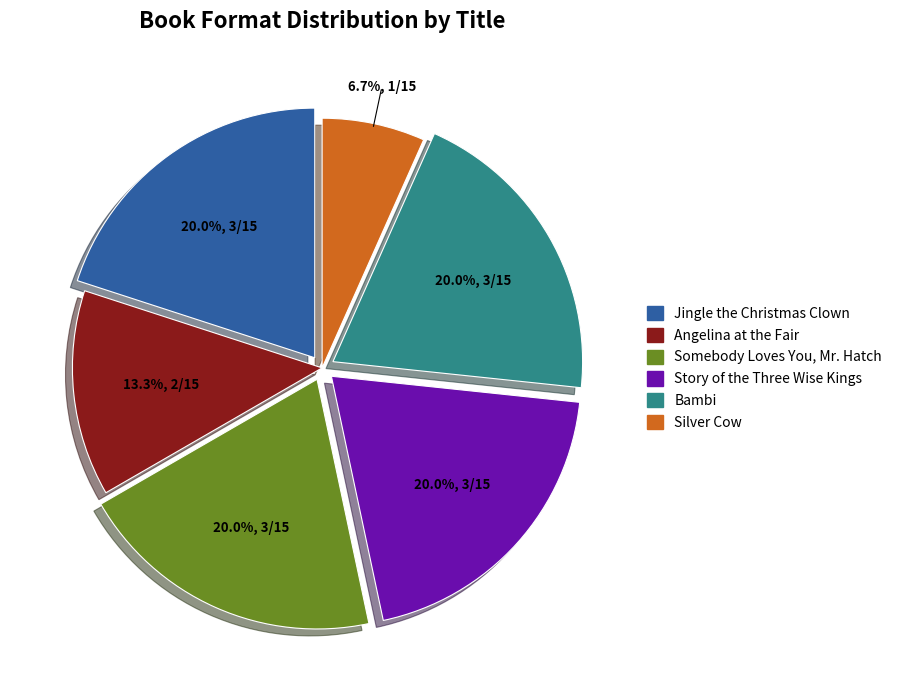

Count the number of slices in the pie.

6